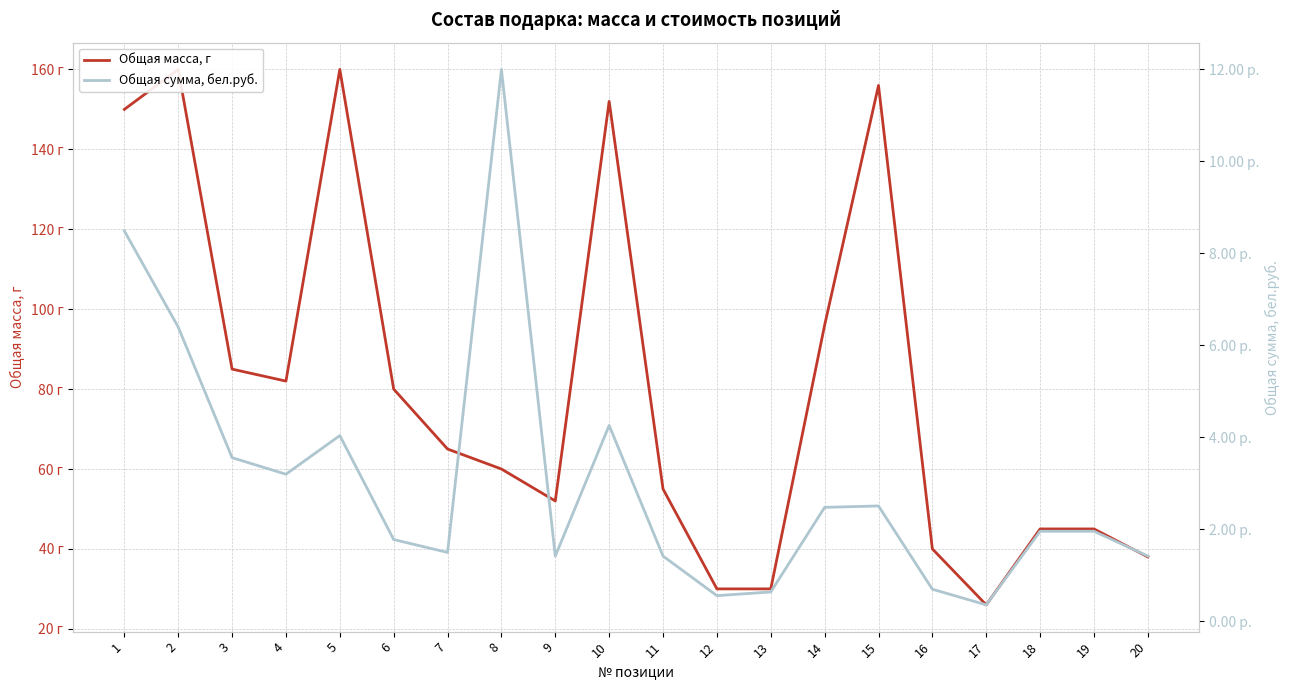

Between 10 and 8, which is larger?

10